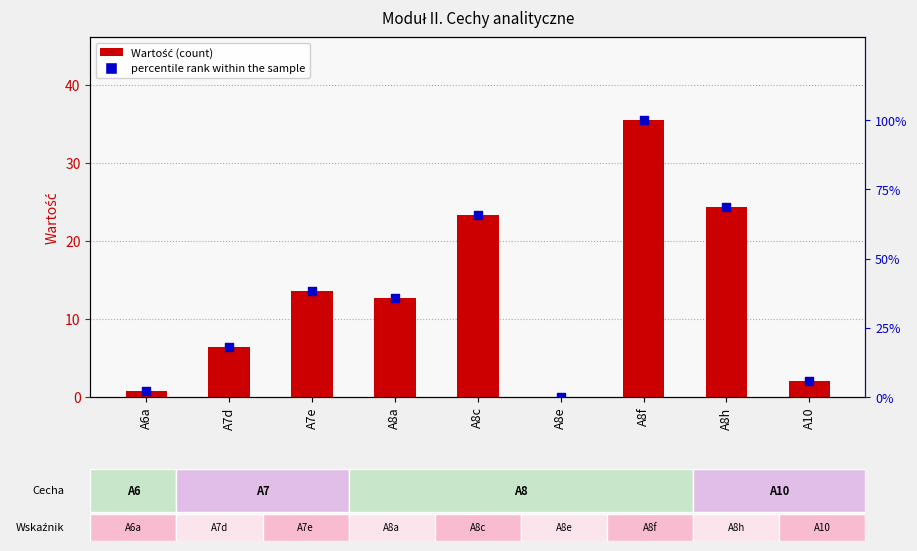

Which series reaches the minimum Y coordinate?

Wartość